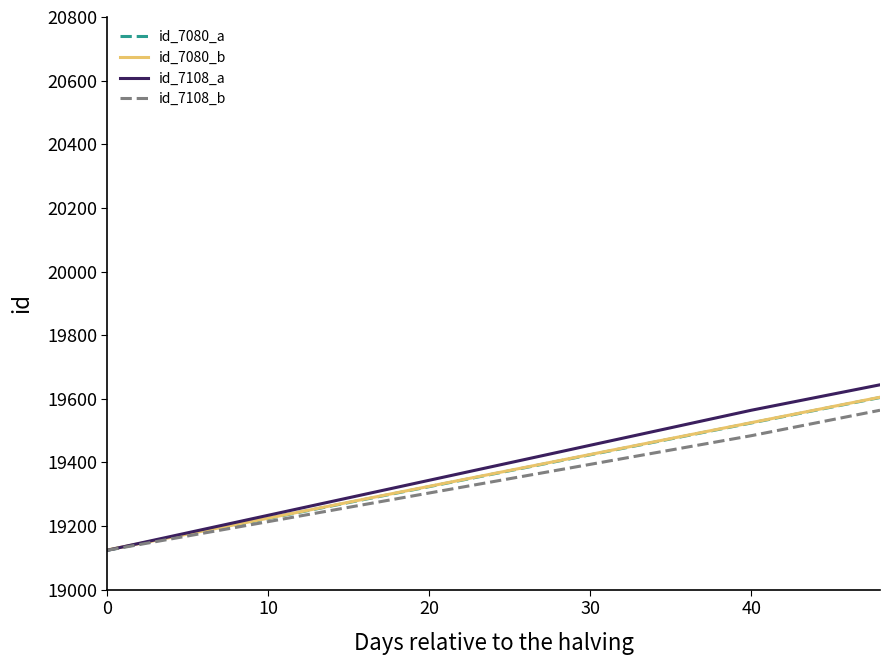

Is this an area chart (filled region under the line)?

No